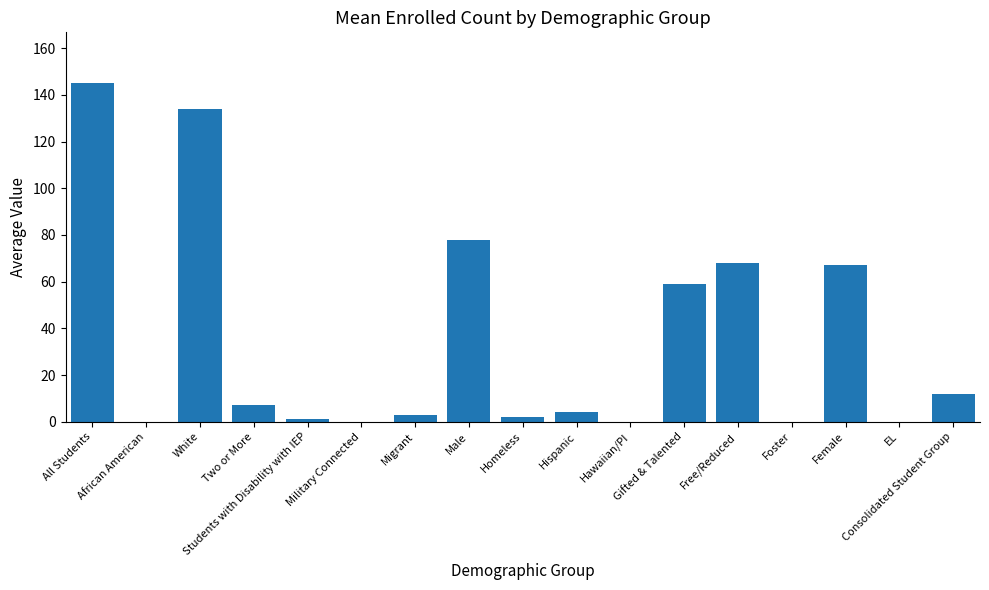

Reading left to right, transcribe all the data shown in this chart.

145	0	134	7	1	0	3	78	2	4	0	59	68	0	67	0	12